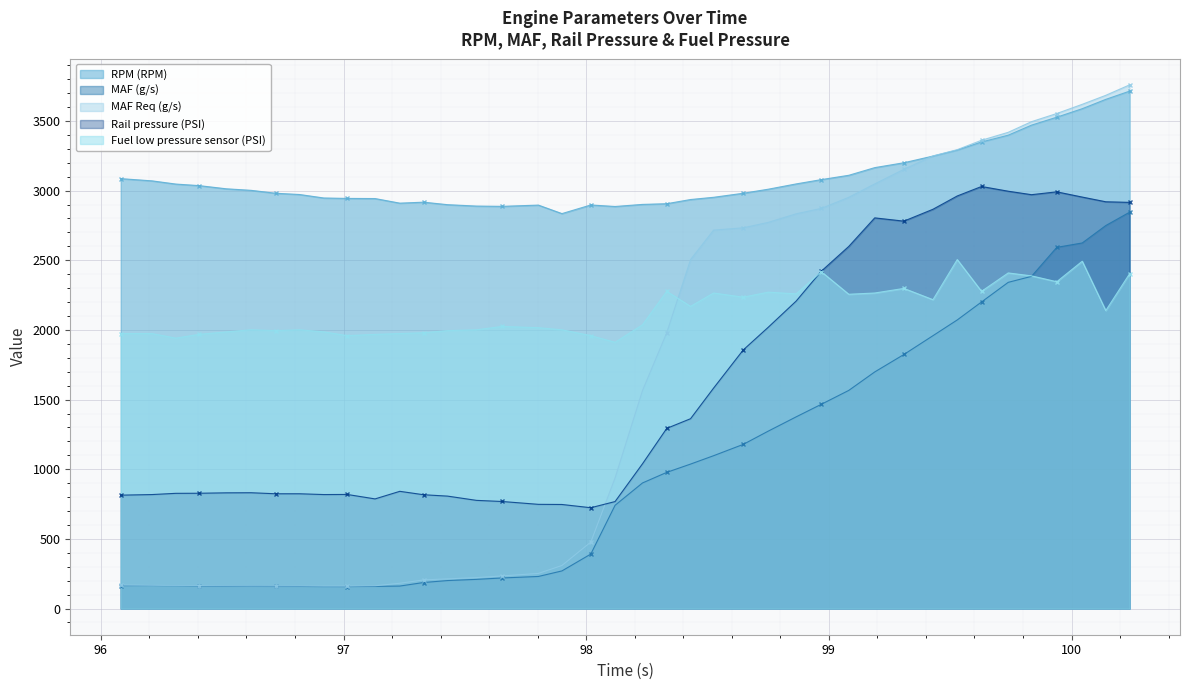

What is the value of the Fuel low pressure sensor (PSI) point at the 1st from the left?

1974.0